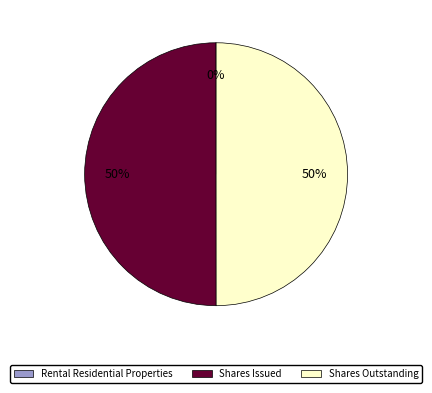

To the nearest percent, what is the difference between the largest and smallest slice percentages?

50%